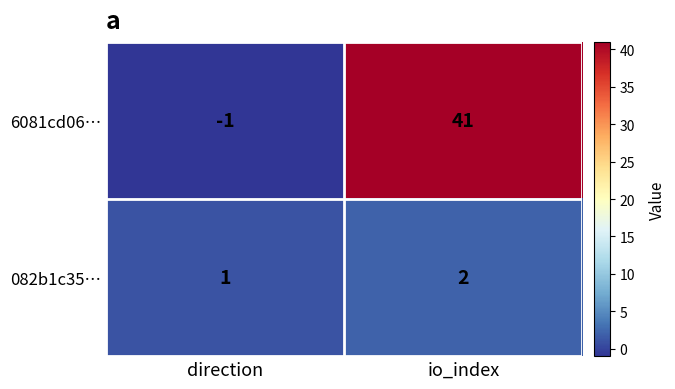

At which label is 6081cd06… closest to 20?

direction